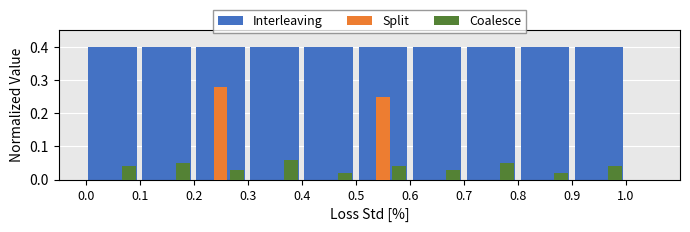

What is the sum of all Interleaving values?

4.0